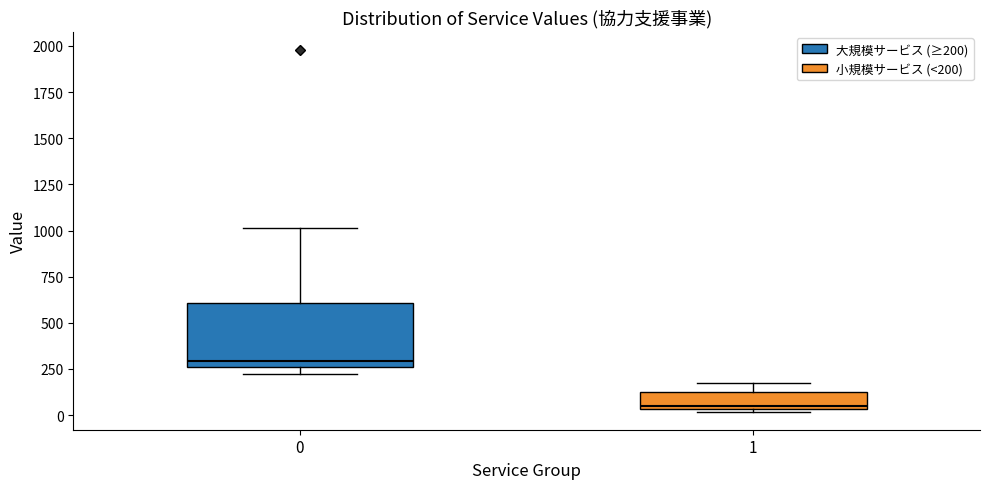

Where is the lower edge of the box at x = 0 on the y-axis? The values are not printed on the chart, so give them approximately, as read against the axis.

250